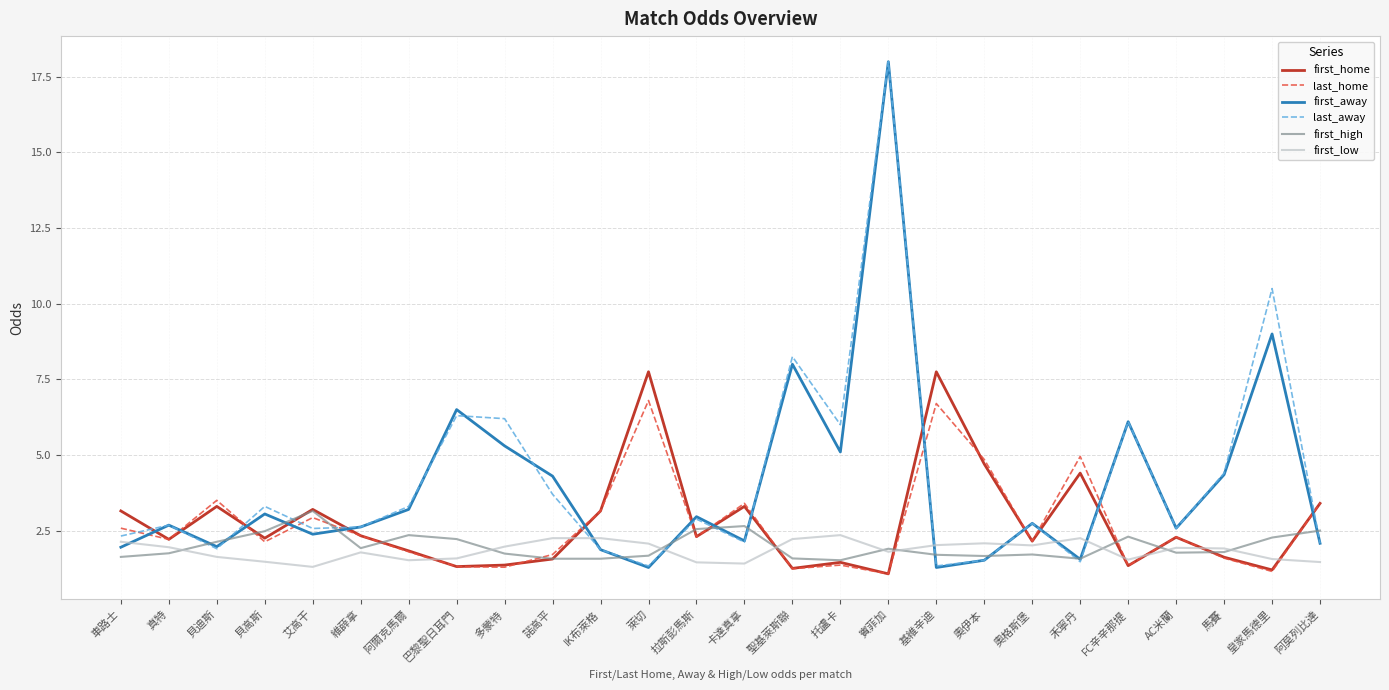

Where is the first local minimum for first_away?

貝迪斯